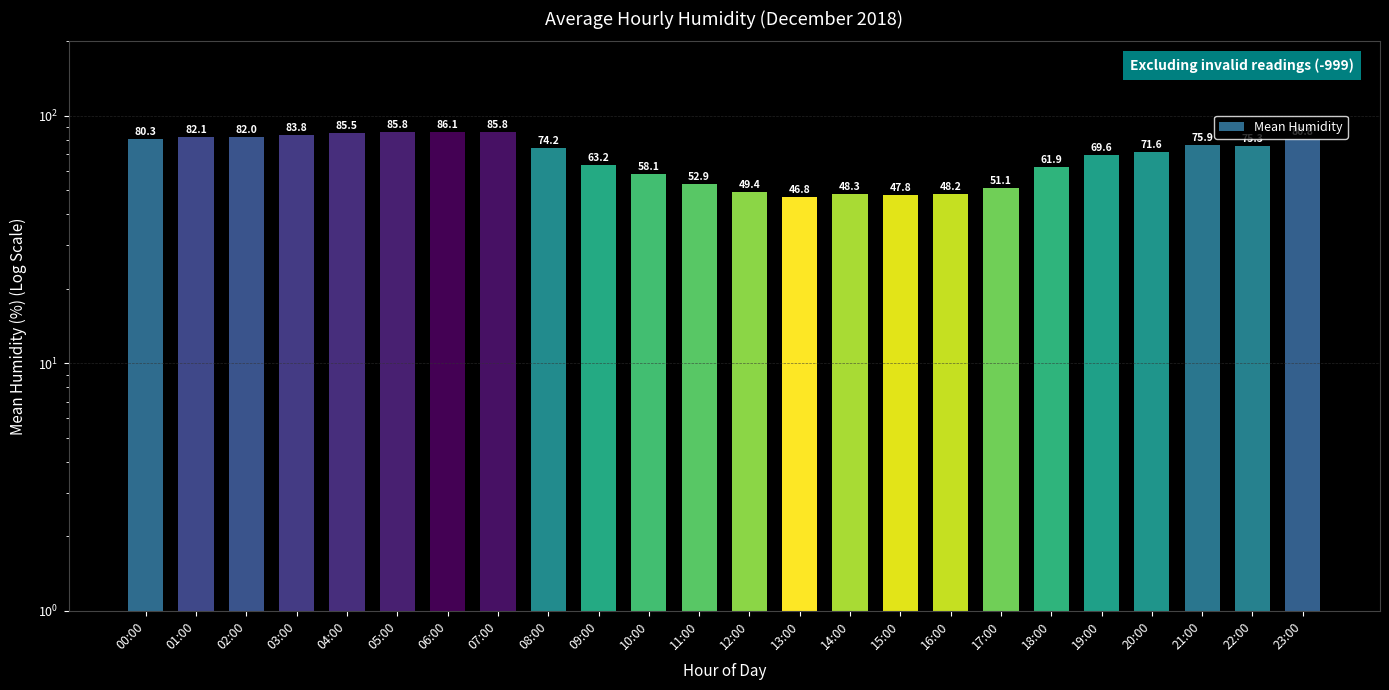

What is the difference between the values at 07:00 and 10:00?

27.7